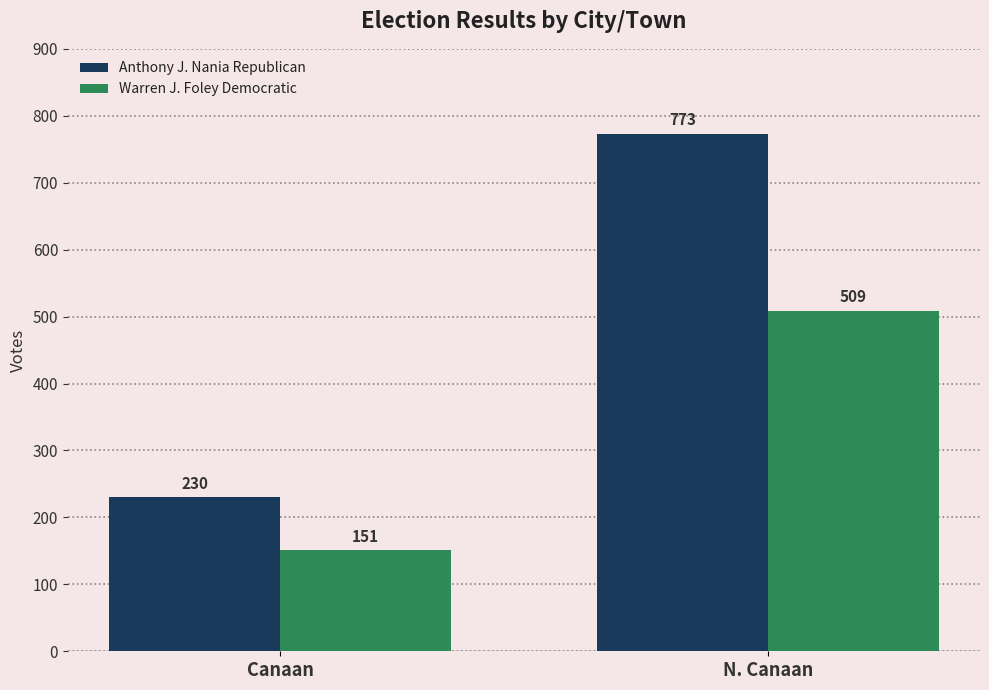

Which series has the widest spread of values?

Anthony J. Nania Republican